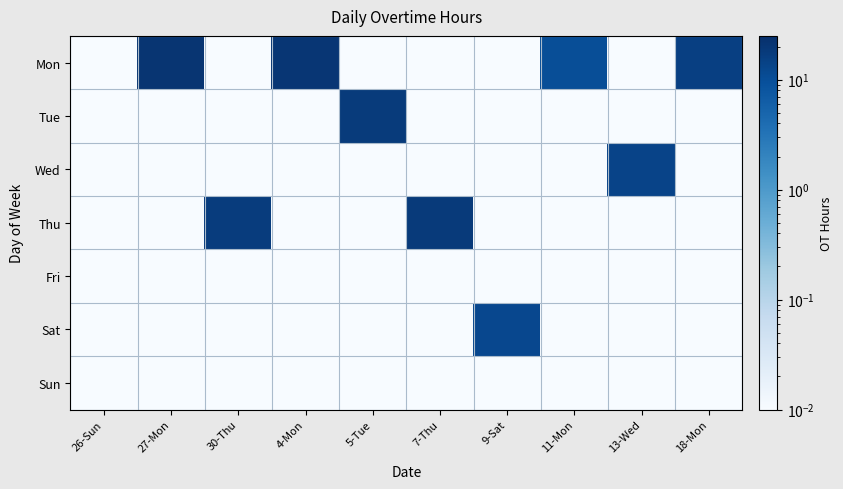

Reading left to right, extract all data points from this chart.

Mon: 26-Sun=0.0	27-Mon=20.8	30-Thu=0.0	4-Mon=20.7	5-Tue=0.0	7-Thu=0.0	9-Sat=0.0	11-Mon=10.2	13-Wed=0.0	18-Mon=15.4
Tue: 26-Sun=0.0	27-Mon=0.0	30-Thu=0.0	4-Mon=0.0	5-Tue=17.7	7-Thu=0.0	9-Sat=0.0	11-Mon=0.0	13-Wed=0.0	18-Mon=0.0
Wed: 26-Sun=0.0	27-Mon=0.0	30-Thu=0.0	4-Mon=0.0	5-Tue=0.0	7-Thu=0.0	9-Sat=0.0	11-Mon=0.0	13-Wed=13.6	18-Mon=0.0
Thu: 26-Sun=0.0	27-Mon=0.0	30-Thu=17.1	4-Mon=0.0	5-Tue=0.0	7-Thu=18.2	9-Sat=0.0	11-Mon=0.0	13-Wed=0.0	18-Mon=0.0
Fri: 26-Sun=0.0	27-Mon=0.0	30-Thu=0.0	4-Mon=0.0	5-Tue=0.0	7-Thu=0.0	9-Sat=0.0	11-Mon=0.0	13-Wed=0.0	18-Mon=0.0
Sat: 26-Sun=0.0	27-Mon=0.0	30-Thu=0.0	4-Mon=0.0	5-Tue=0.0	7-Thu=0.0	9-Sat=12.3	11-Mon=0.0	13-Wed=0.0	18-Mon=0.0
Sun: 26-Sun=0.0	27-Mon=0.0	30-Thu=0.0	4-Mon=0.0	5-Tue=0.0	7-Thu=0.0	9-Sat=0.0	11-Mon=0.0	13-Wed=0.0	18-Mon=0.0